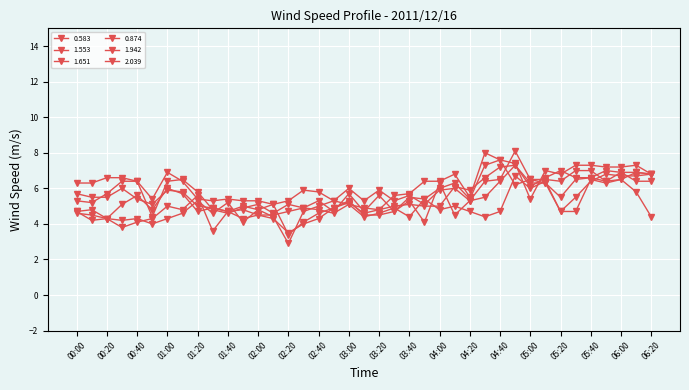

Count the number of categories in the chart.

39